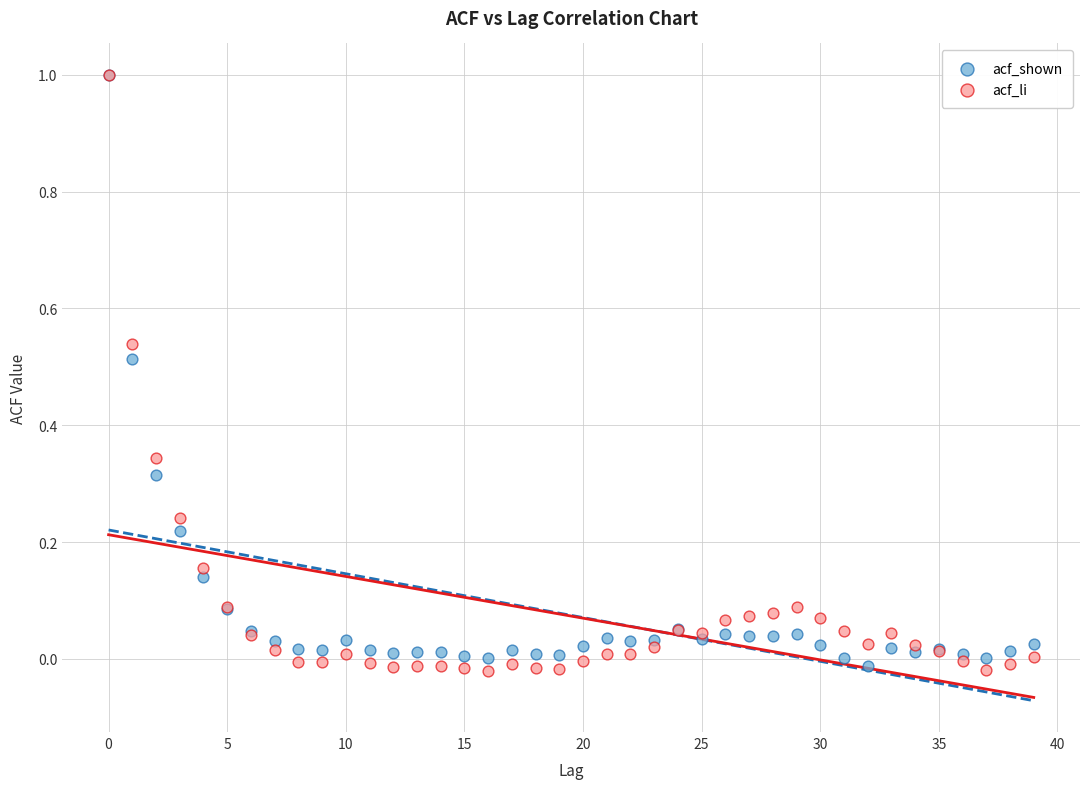

Which series has the largest Y range (max minus min)?

acf_li